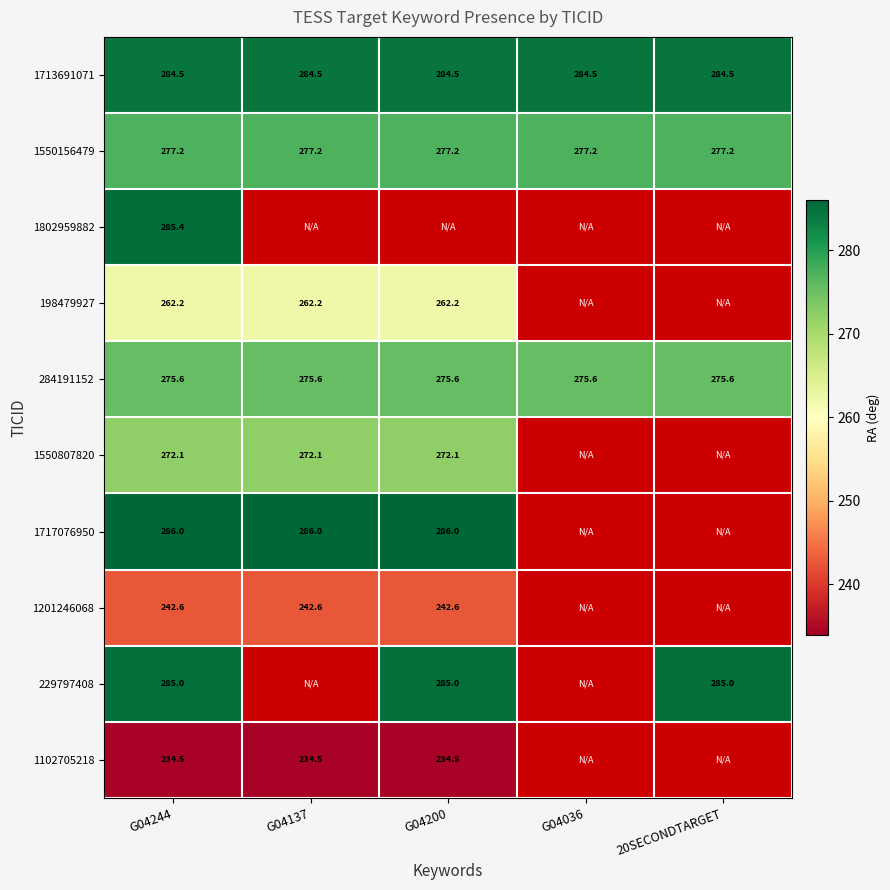

At which label does 1713691071 reach its minimum?

G04244